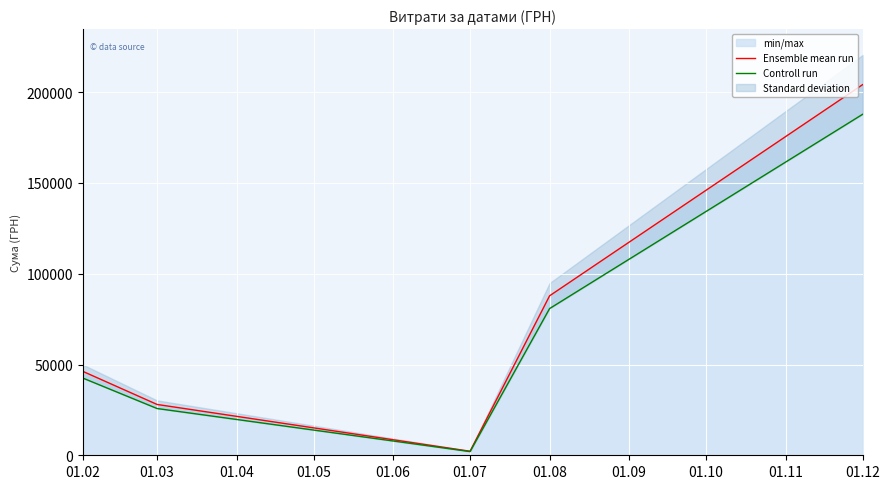

True or false: Ensemble mean run and Controll run intersect in this chart.

False